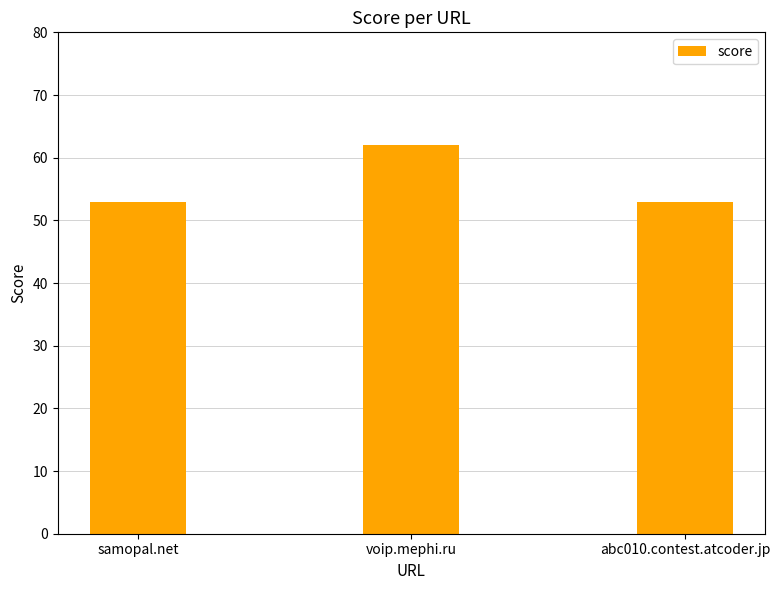

Which category has the highest value across all series?

voip.mephi.ru